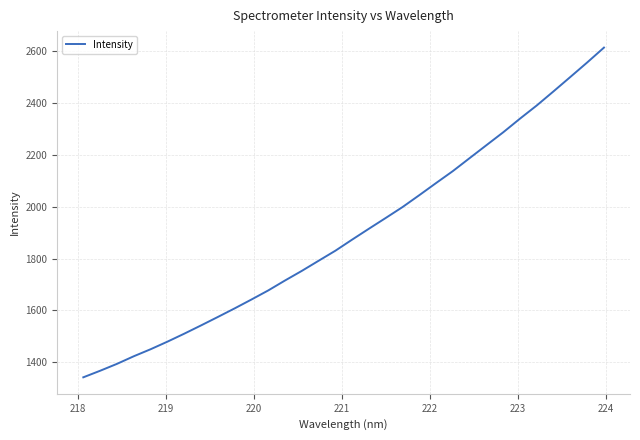

What is the minimum value shown in the chart?

1342.5